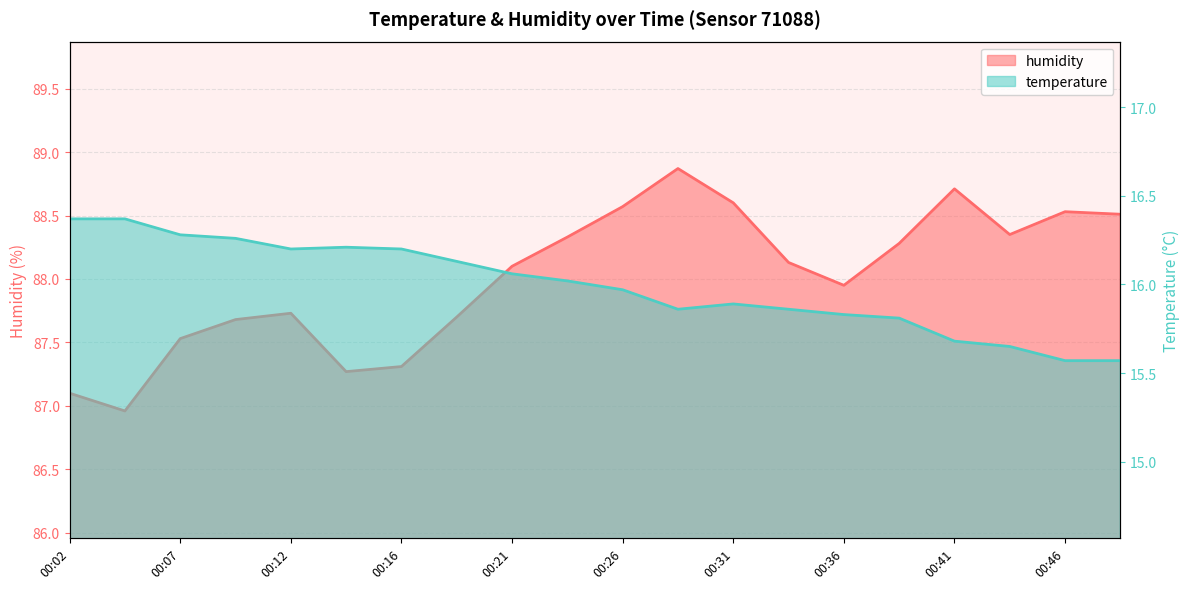

What is the difference between the maximum and second lowest values in the humidity series?

1.8